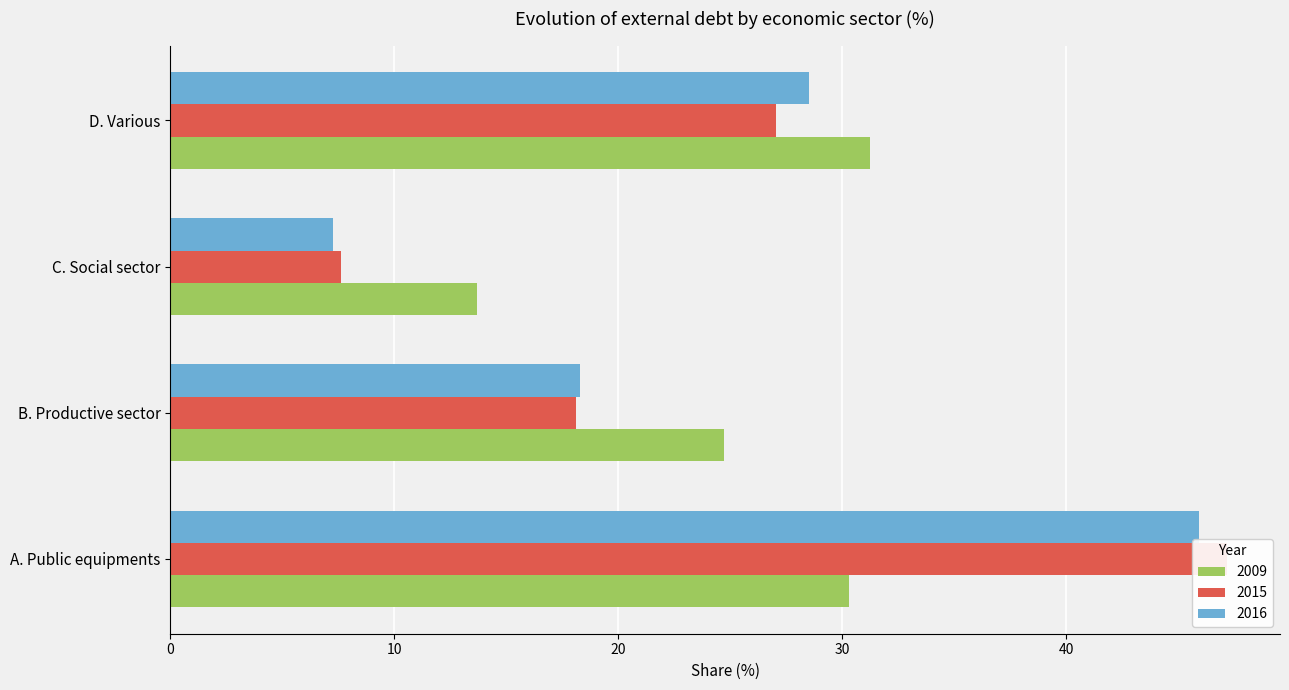

What is the maximum value shown in the chart?

47.2